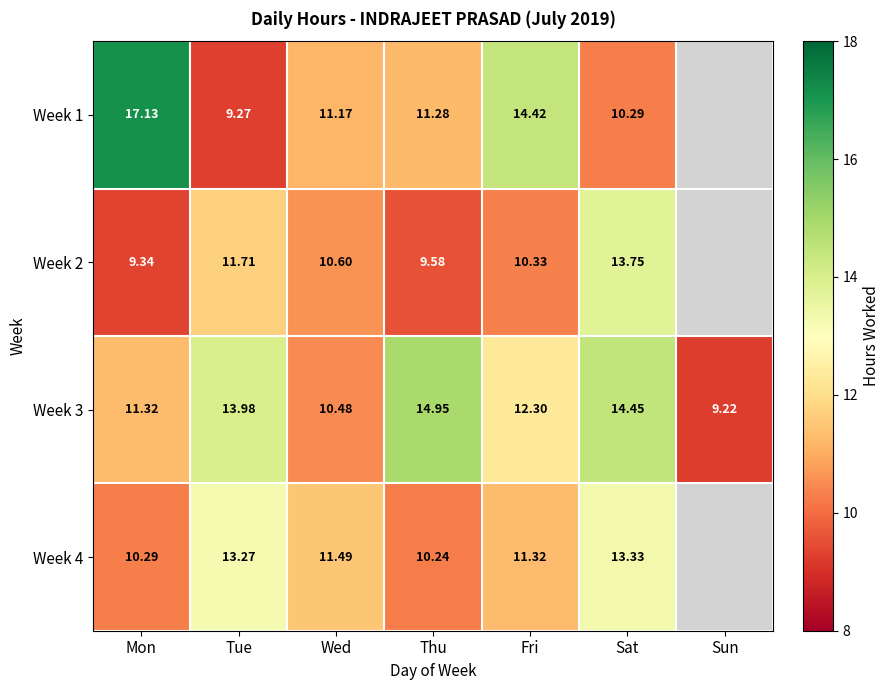

Which series changed the most between Tue and Fri?

Week 1